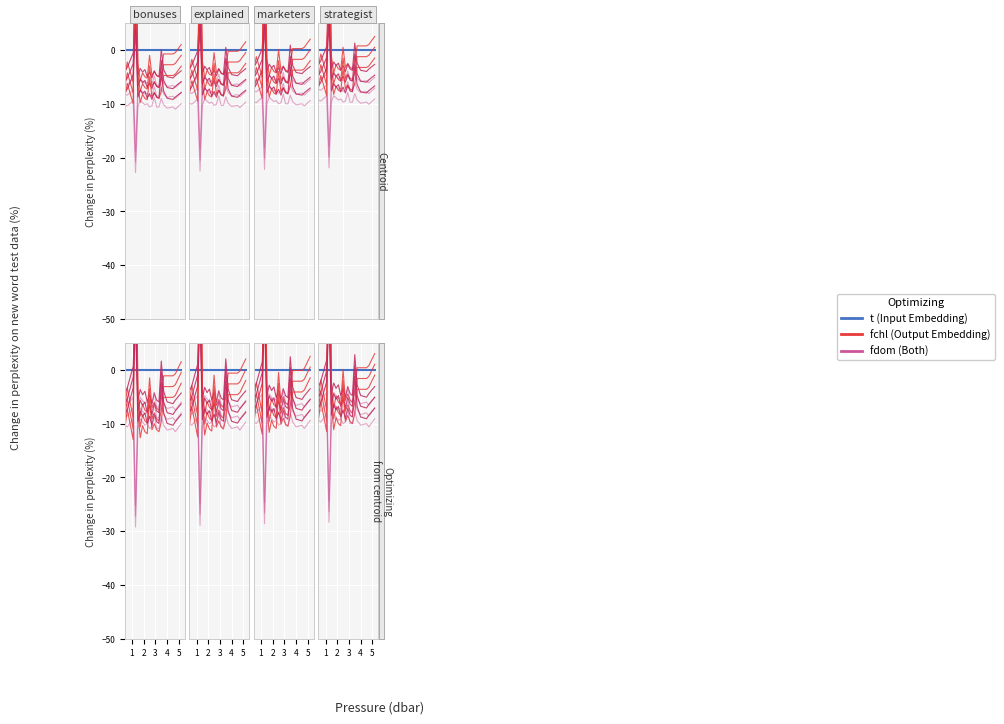

What is the difference between the highest and lowest values at 5?

6.6